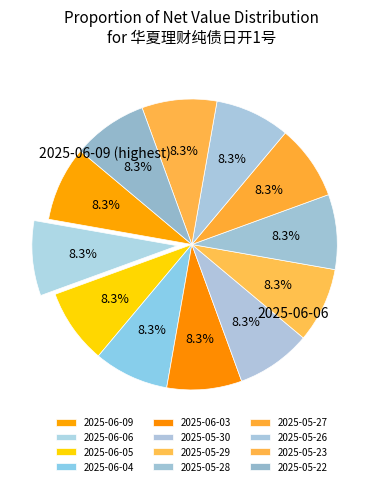

Count the number of slices in the pie.

12